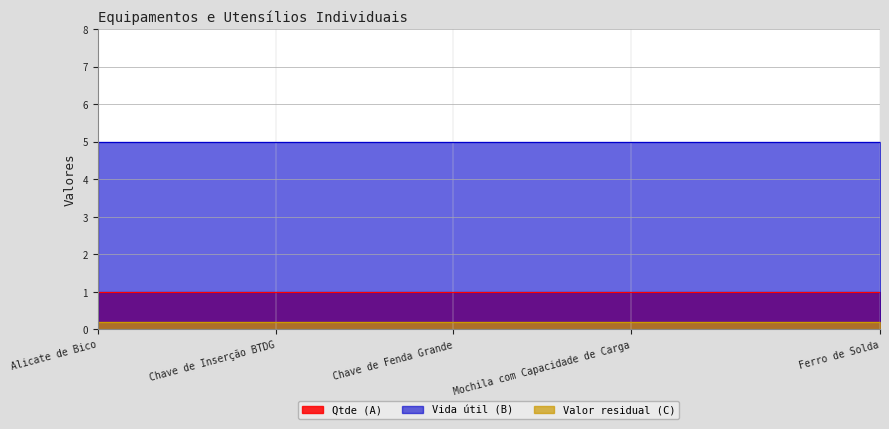

Rank the series by their average value, from lowest to highest.

Valor residual (C), Qtde (A), Vida útil (B)